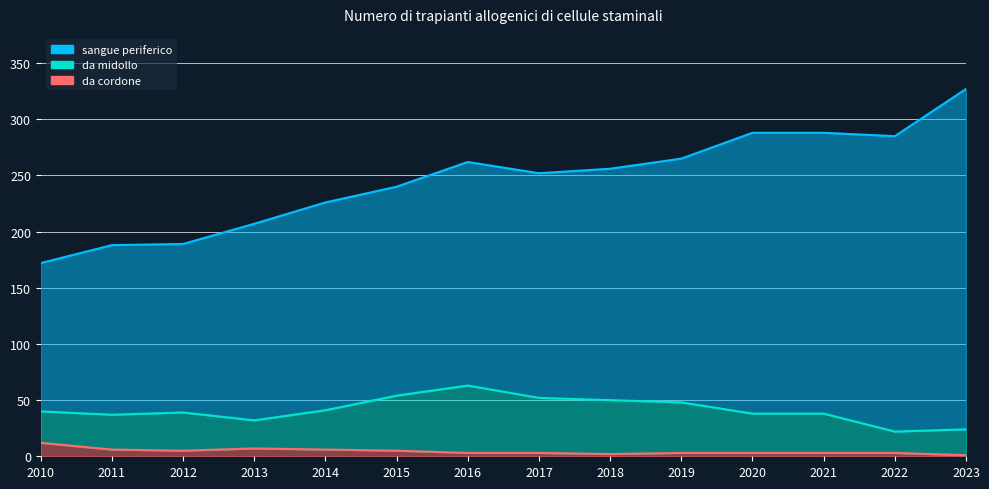

How many lines are shown in the chart?

3